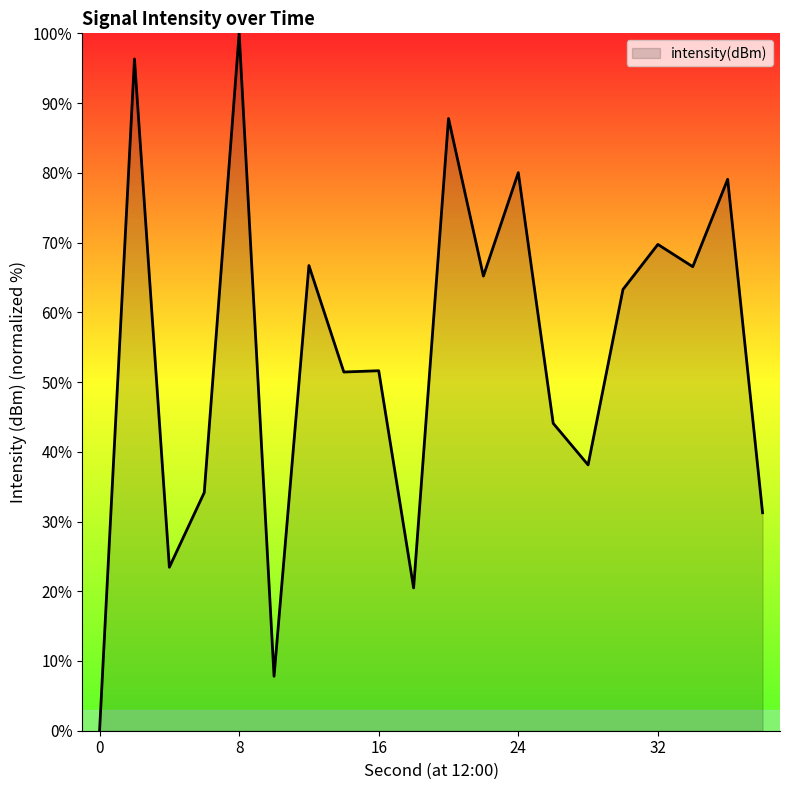

How many values are above zero?

19